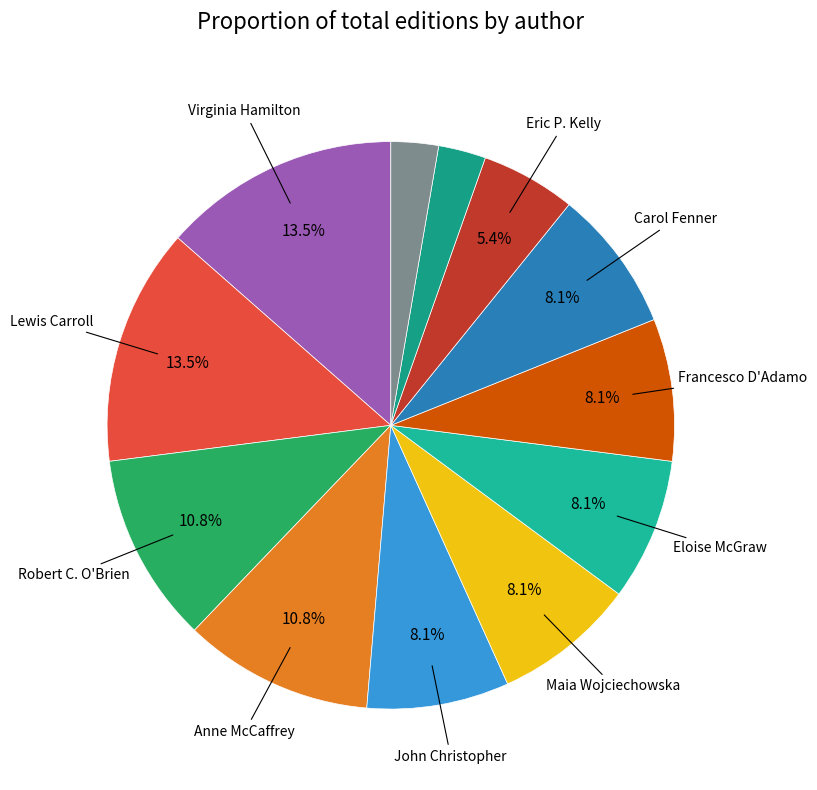

How many slices are in this pie chart?

12